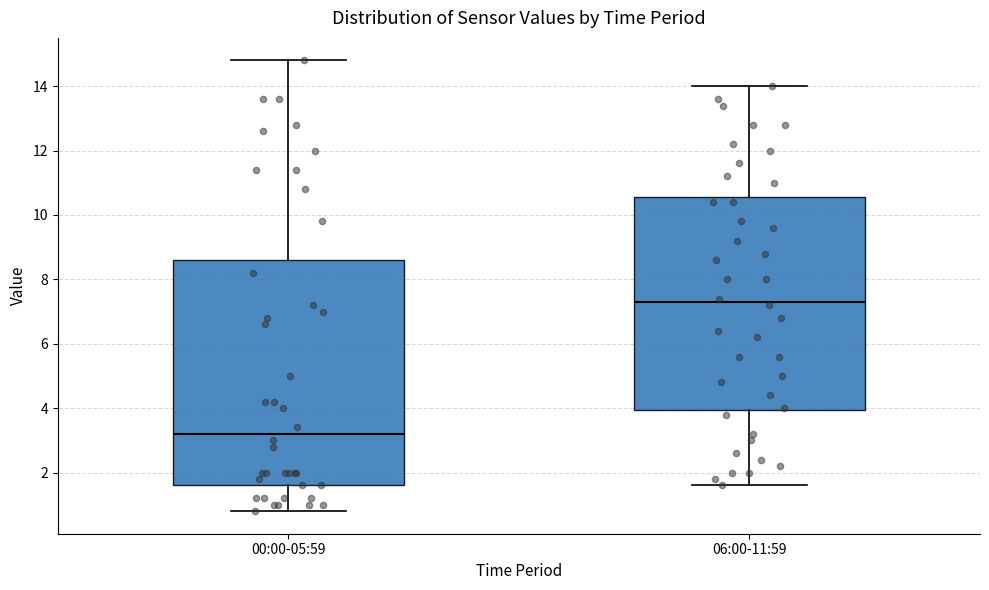

Reading left to right, read every box against the y-axis: the position of its median line, the range the box covers, and the ends of its whiskers. The values are not printed on the chart, so give them approximately, as read against the axis.

00:00-05:59: median 3.2, box 1.6 to 8.6, whiskers 0.8 to 14.8
06:00-11:59: median 7.4, box 4.0 to 10.6, whiskers 1.6 to 14.0